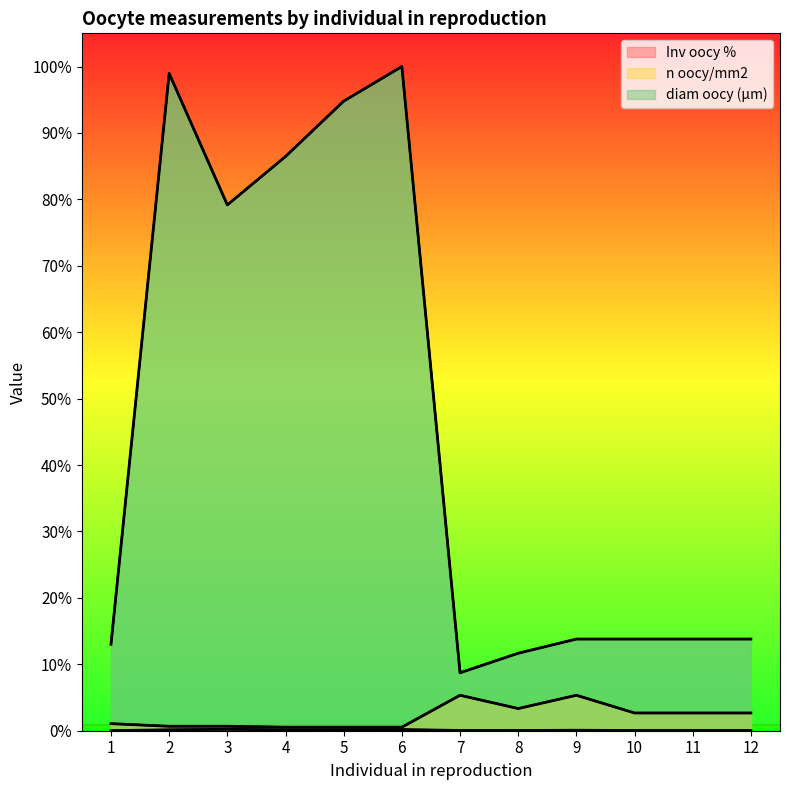

Where does the diam oocy (µm) series first go above 13?

1